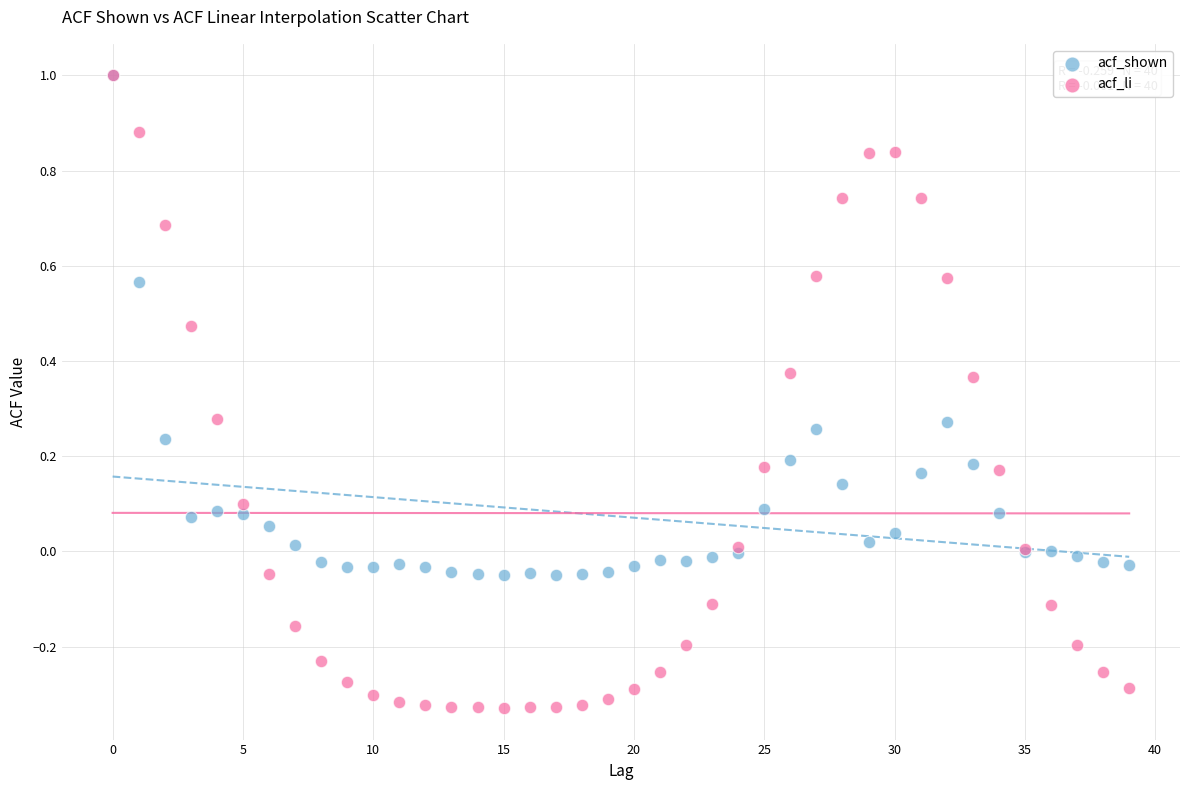

What are all the series names shown in the legend?

acf_shown, acf_li